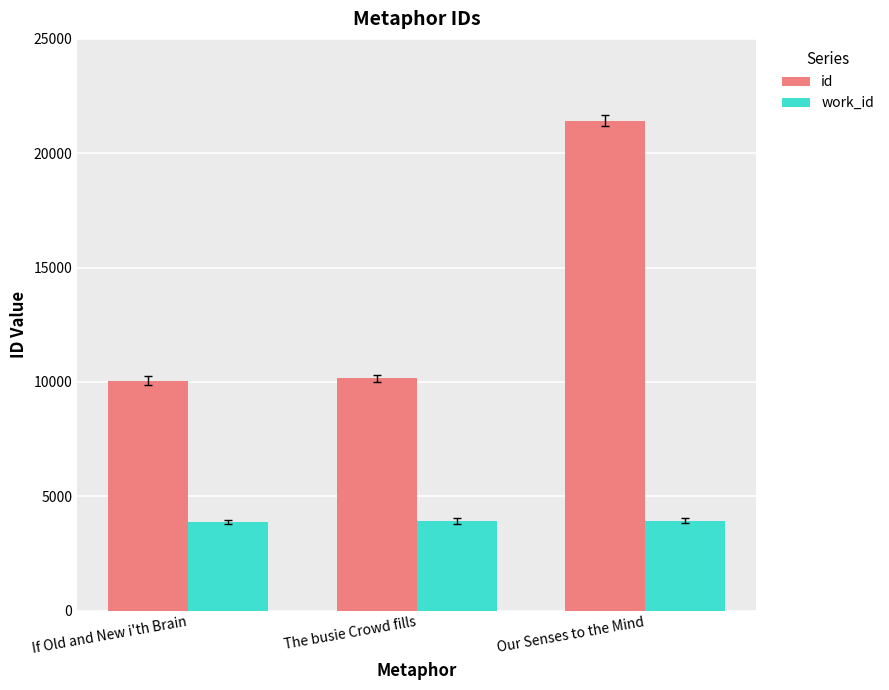

What are all the series names shown in the legend?

id, work_id